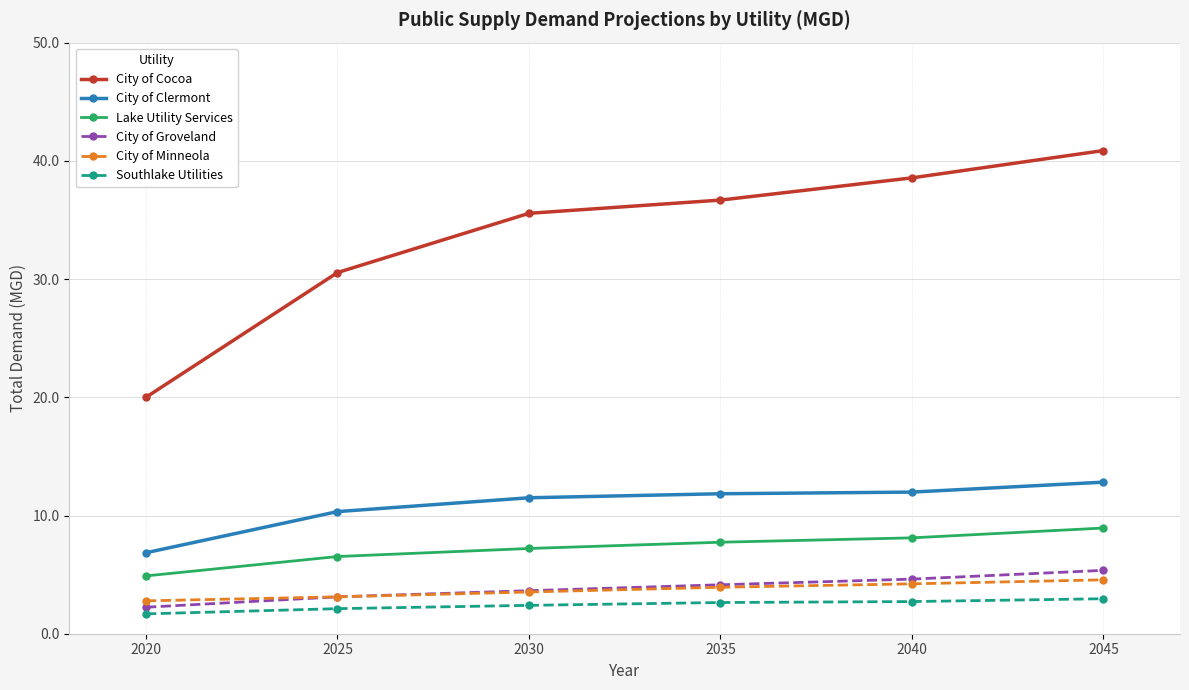

What is the sum of the City of Groveland values at 2020 and 2045?

7.6